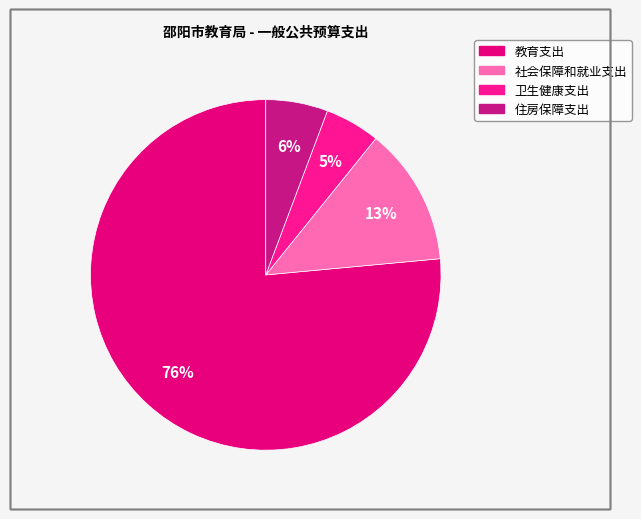

How many segments does this pie chart have?

4